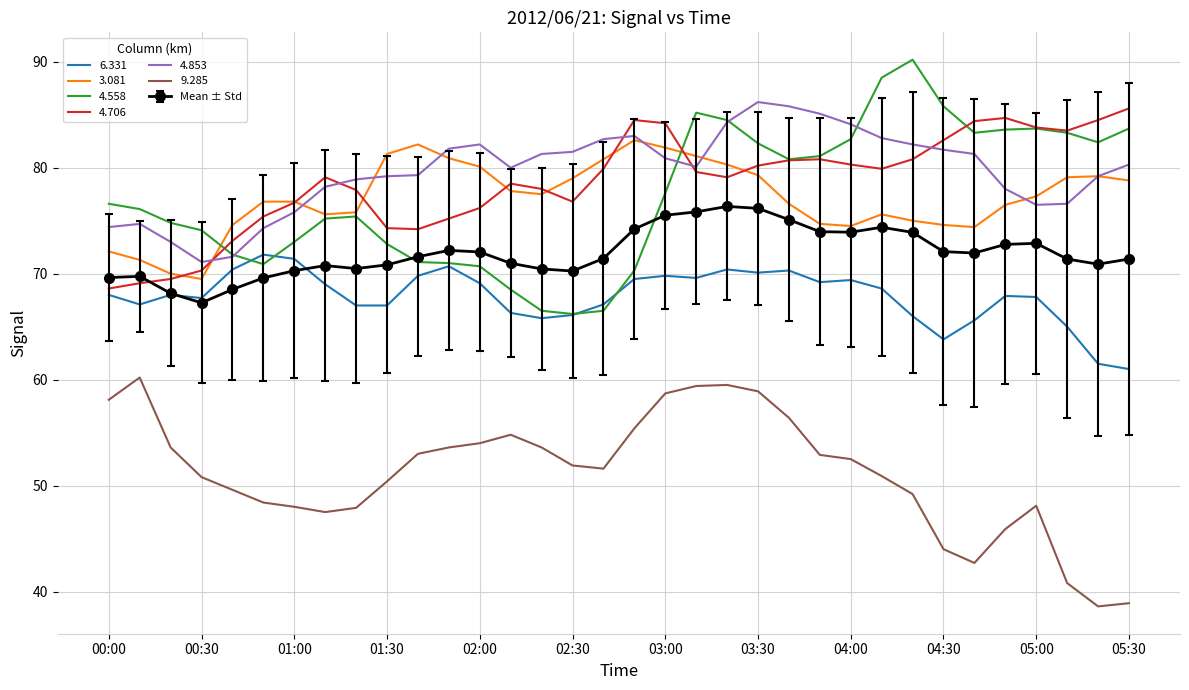

True or false: 3.081 and 6.331 intersect in this chart.

False